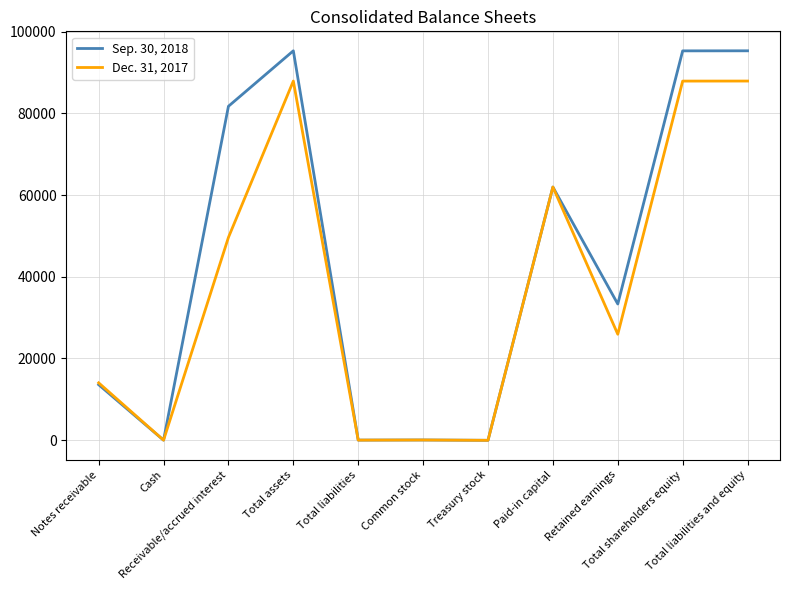

The Sep. 30, 2018 series shows 42 at Common stock. True or false?

True